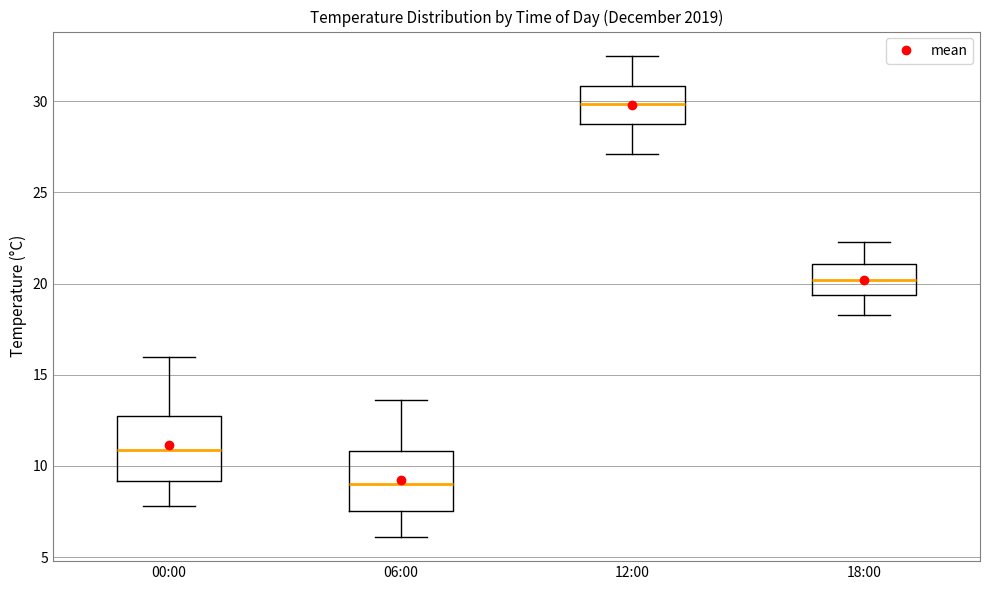

Which box's median line is the highest?

12:00